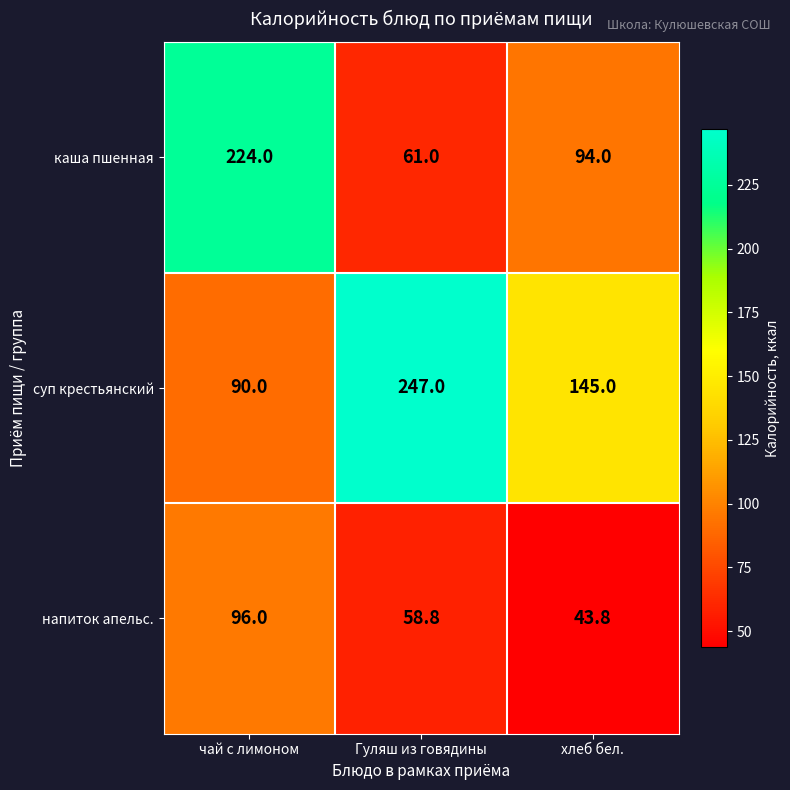

Reading left to right, extract all data points from this chart.

каша пшенная: 224.0	61.0	94.0
суп крестьянский: 90.0	247.0	145.0
напиток апельс.: 96.0	58.8	43.8